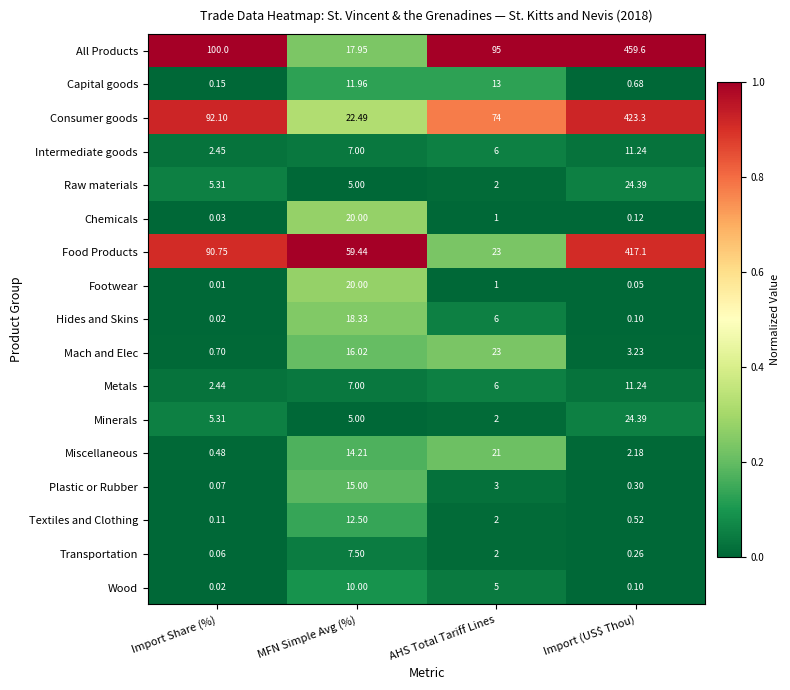

Count the number of data series in this chart.

17